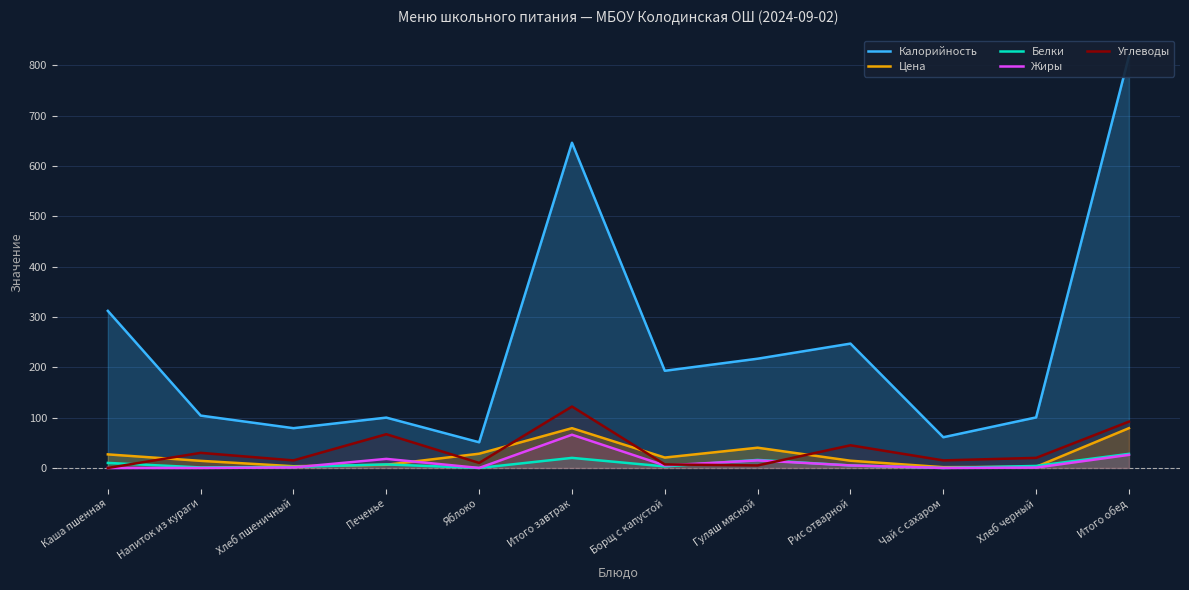

At which label does Углеводы reach its peak?

Итого завтрак